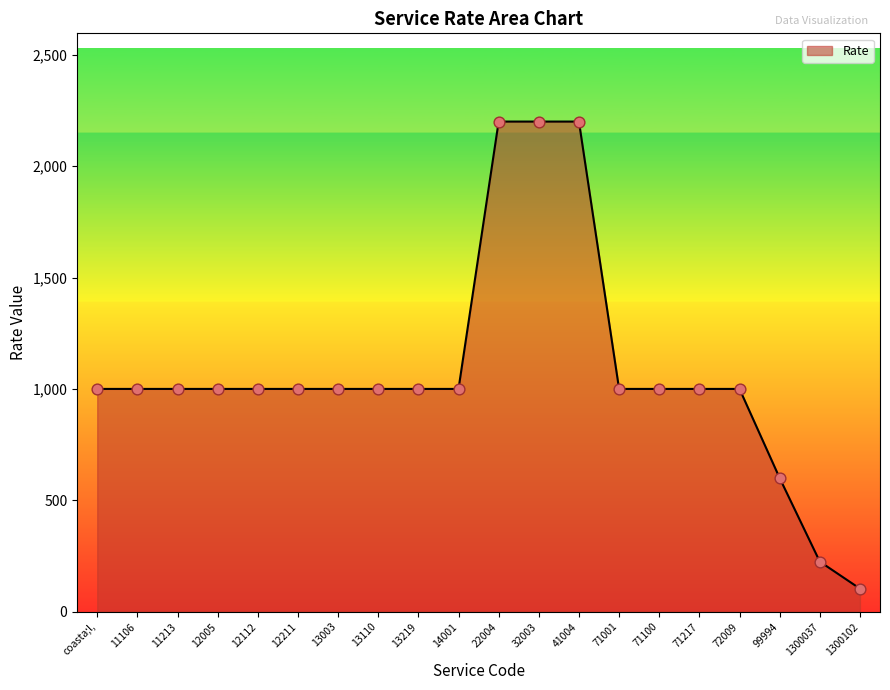

What is the change in value from 13003 to 1300102?

-896.4